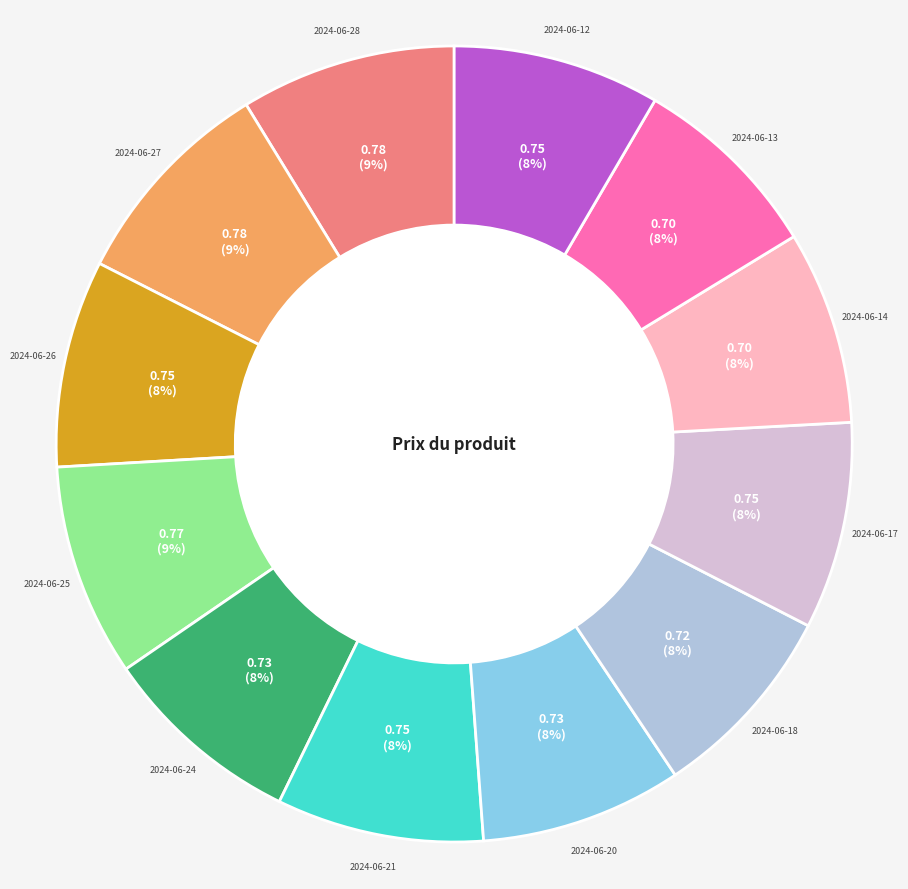

To the nearest percent, what percentage of the pie is 2024-06-18?

8%